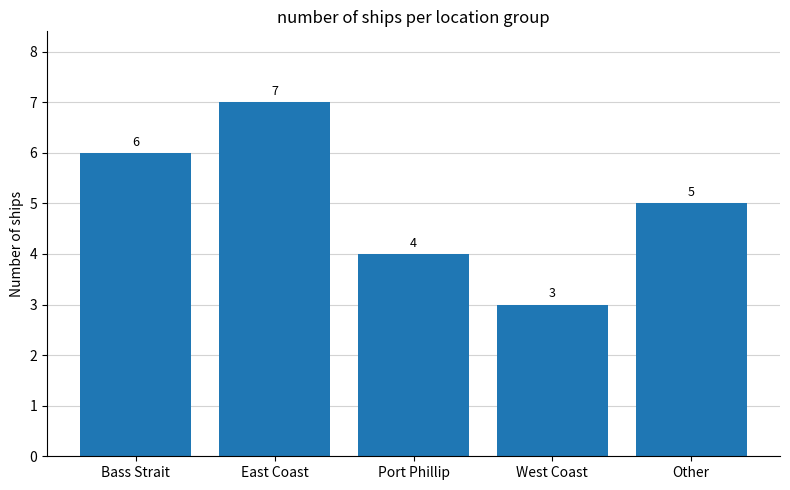

Reading left to right, transcribe all the data shown in this chart.

Bass Strait=6	East Coast=7	Port Phillip=4	West Coast=3	Other=5